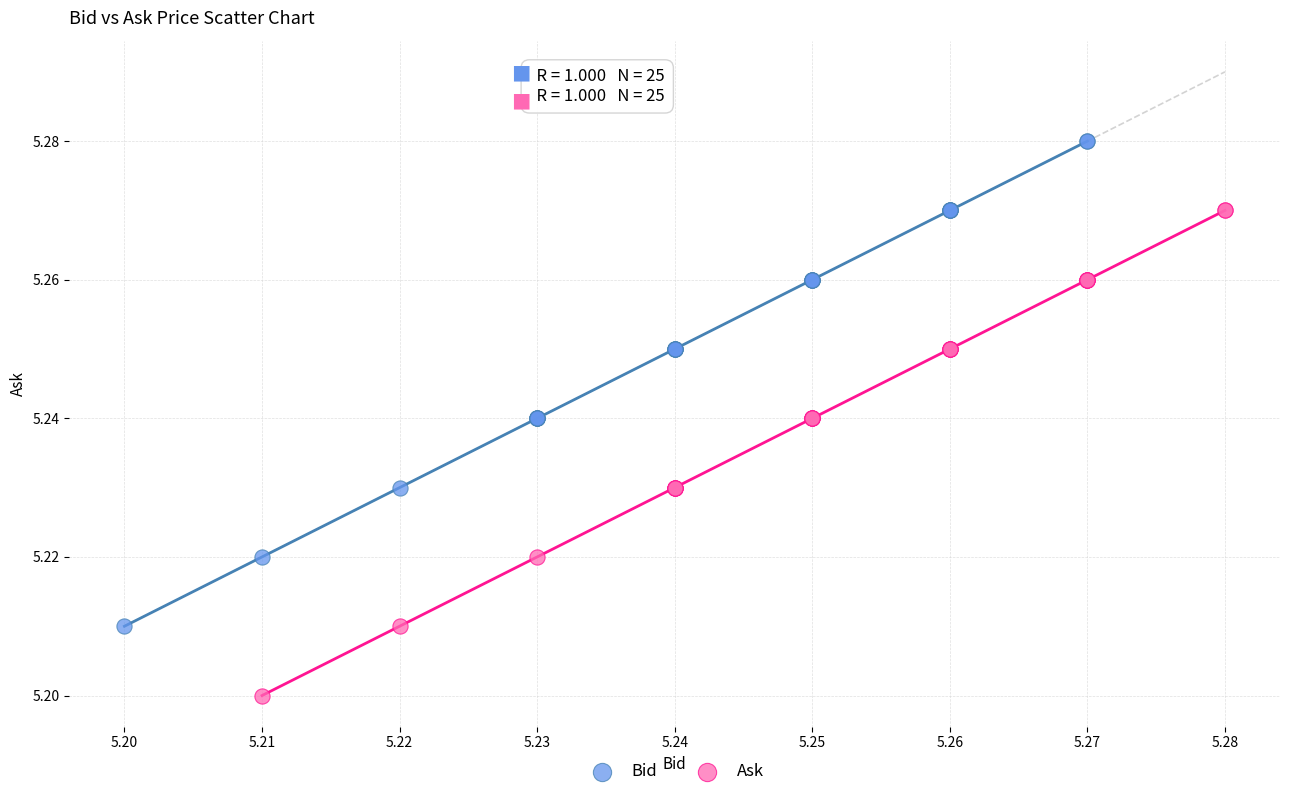

Which series contains the highest Y value?

Bid